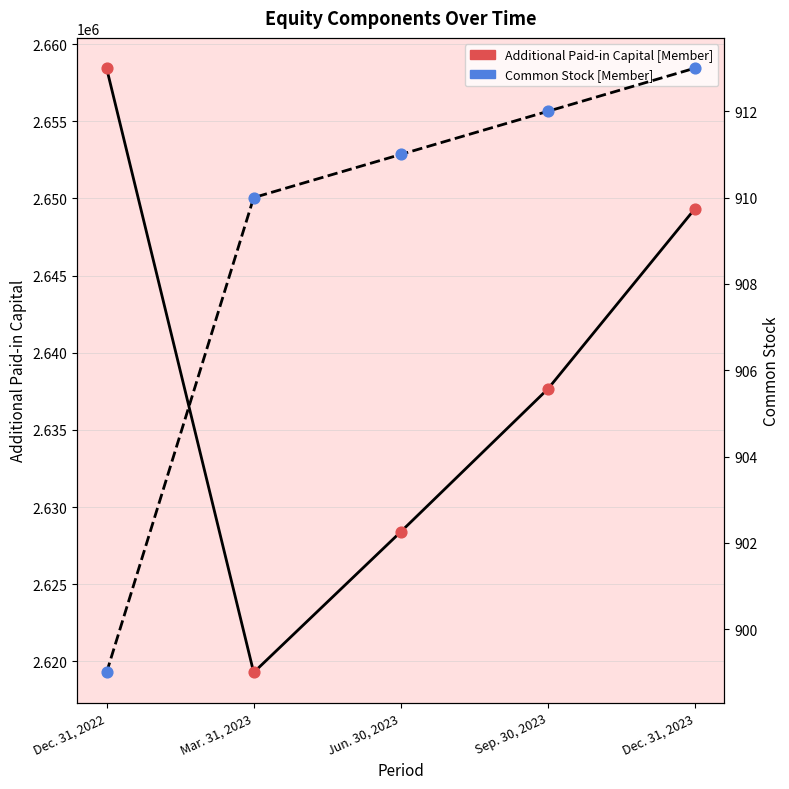

What is the total value across all series at Dec. 31, 2023?

2650253